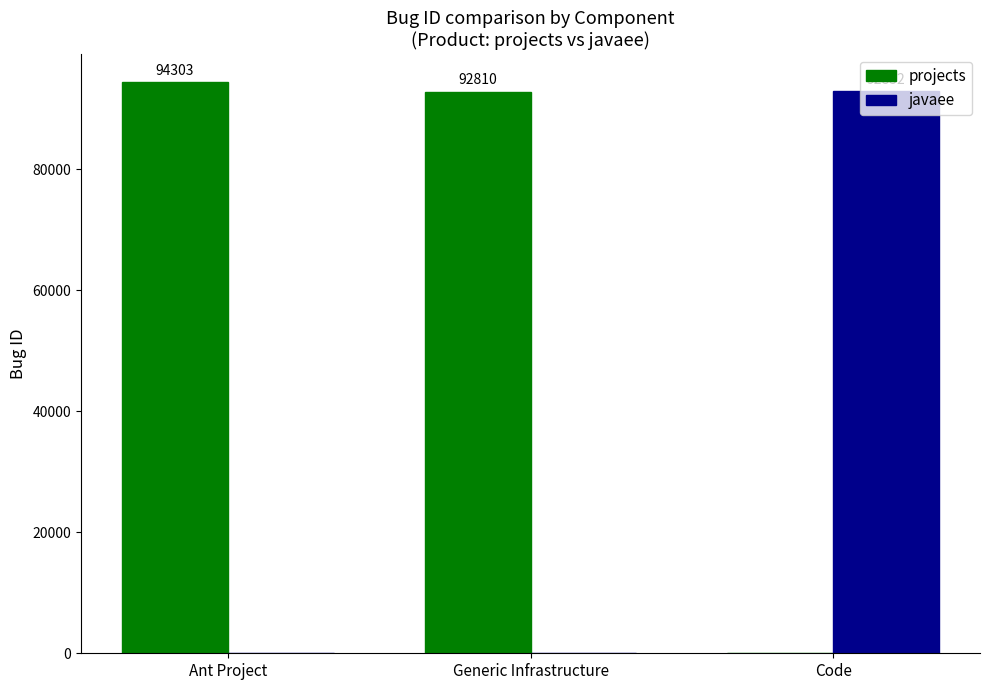

Where does the projects series first go above 92810?

Ant Project